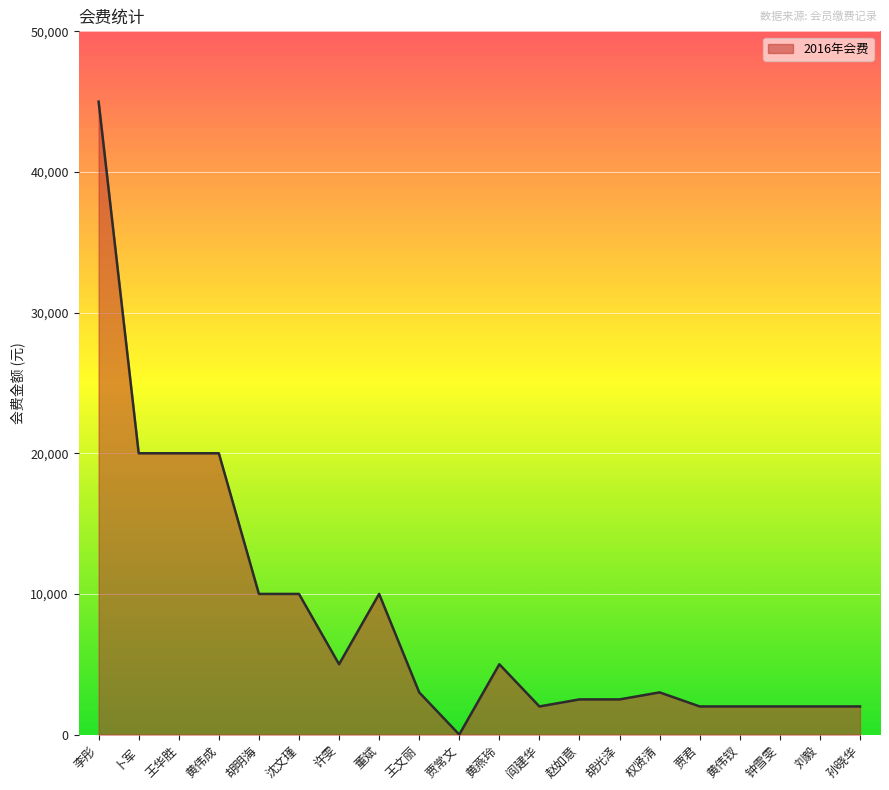

What position from the left is 黄燕玲?

11